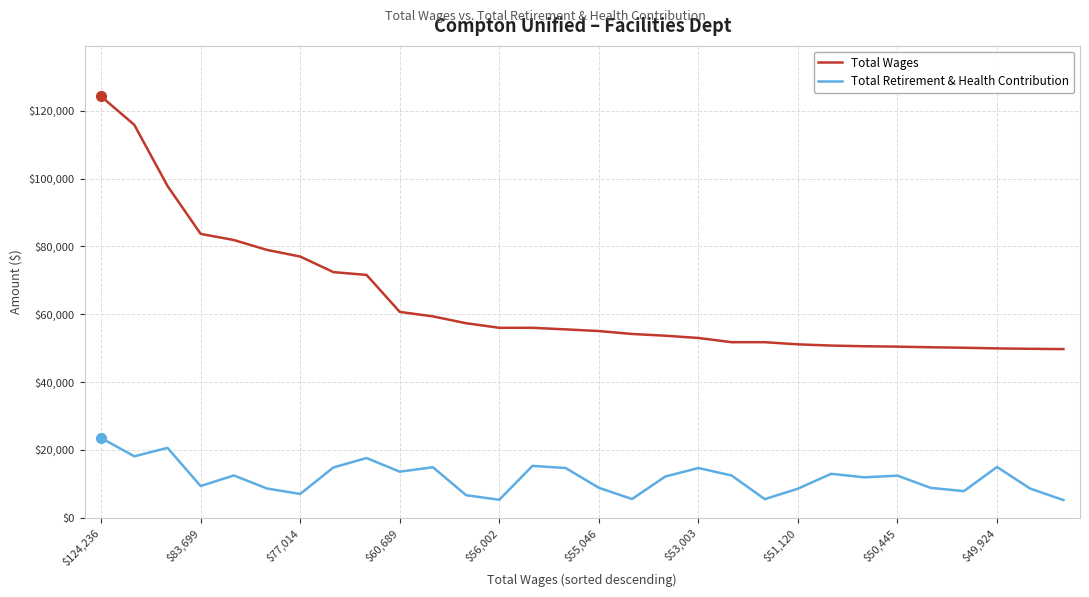

Which series has the largest range (max minus min)?

Total Wages